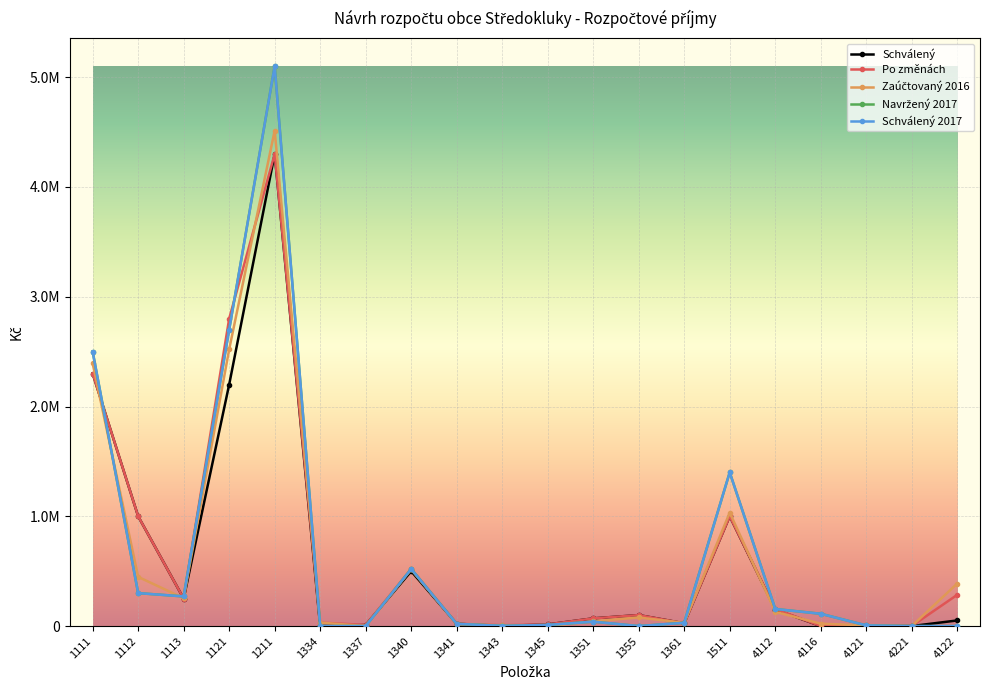

What is the difference between the second highest and minimum values in the Navržený 2017 series?

2700000.0